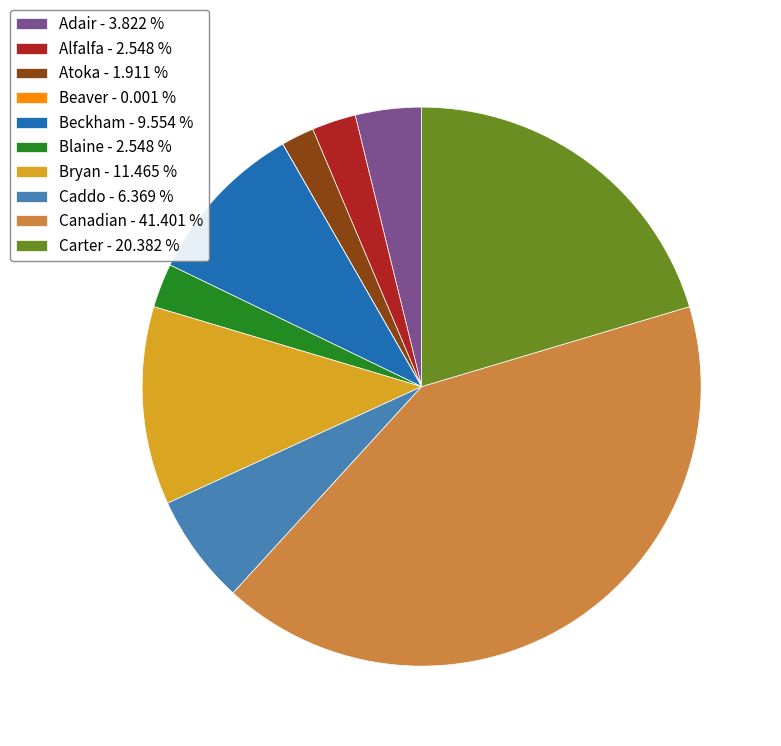

Do Canadian - 41.401 % and Caddo - 6.369 % together represent more than half of the pie?

No